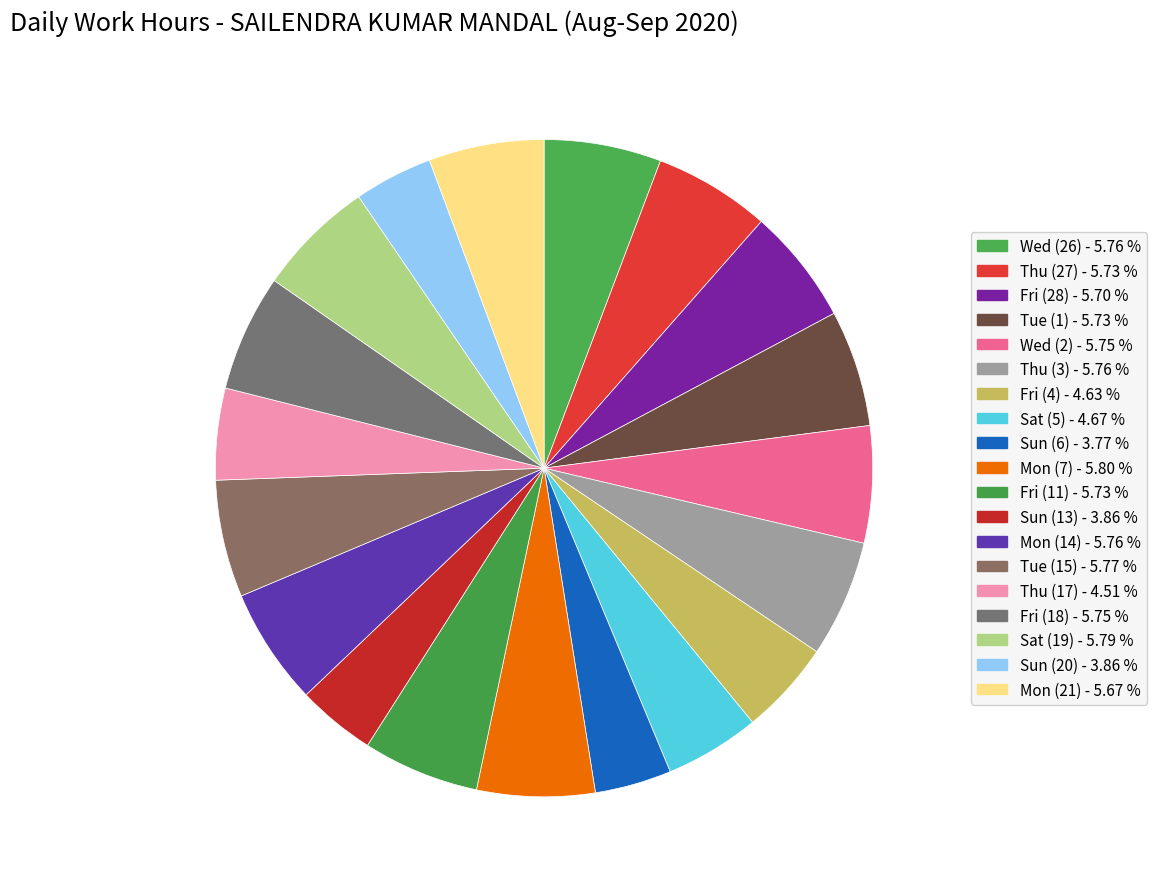

How many slices are in this pie chart?

19